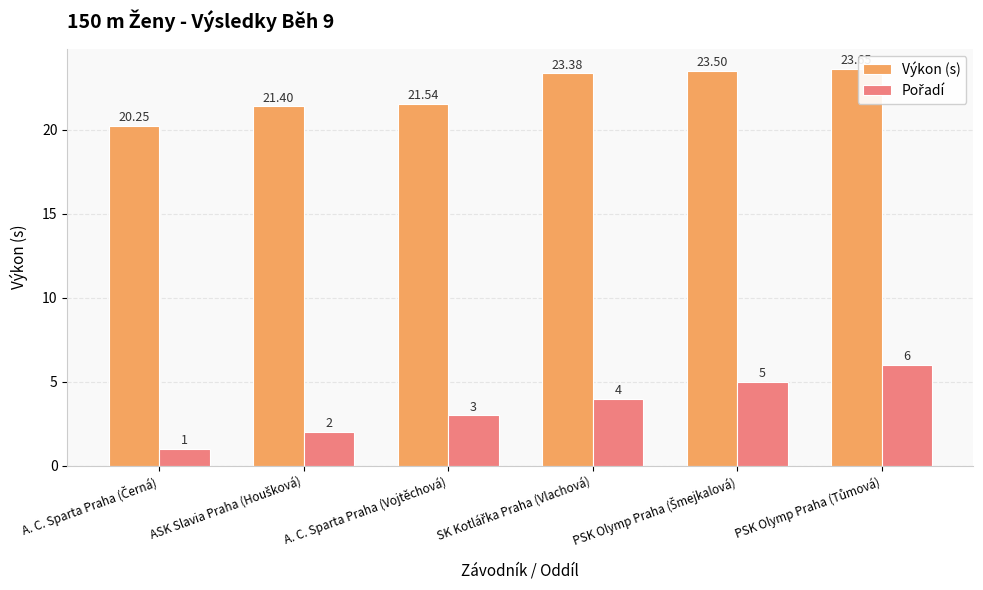

Which series has the largest total across all categories?

Výkon (s)